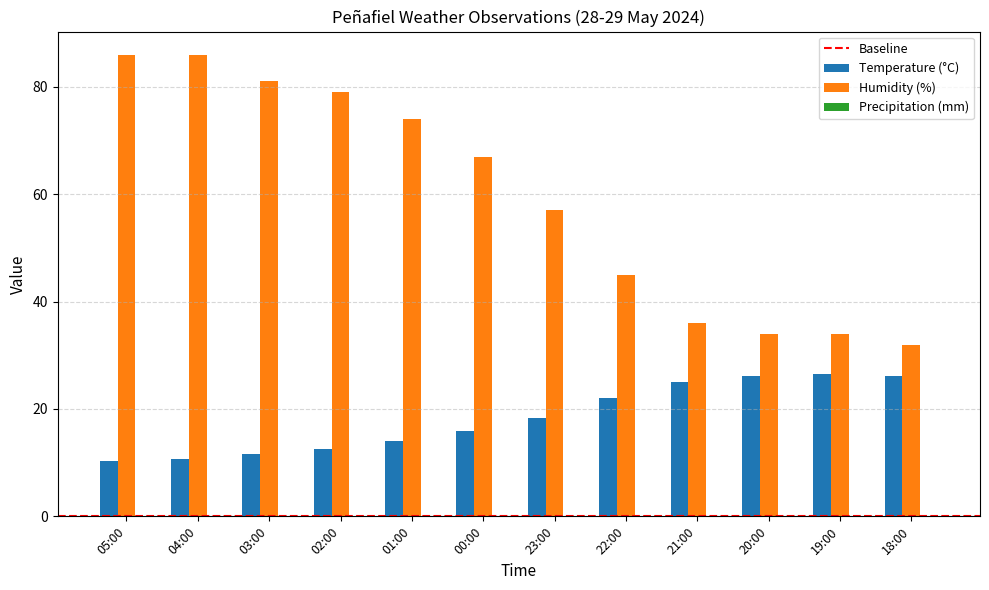

How many values in the Temperature (°C) series exceed 18?

6